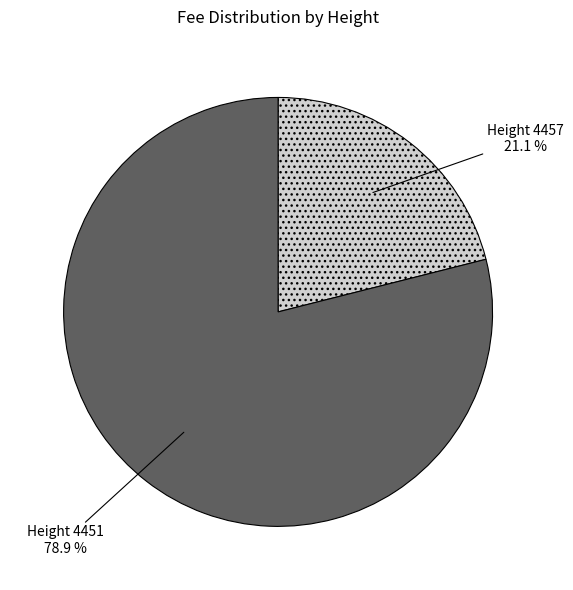

Is there any slice that represents more than half of the pie?

Yes